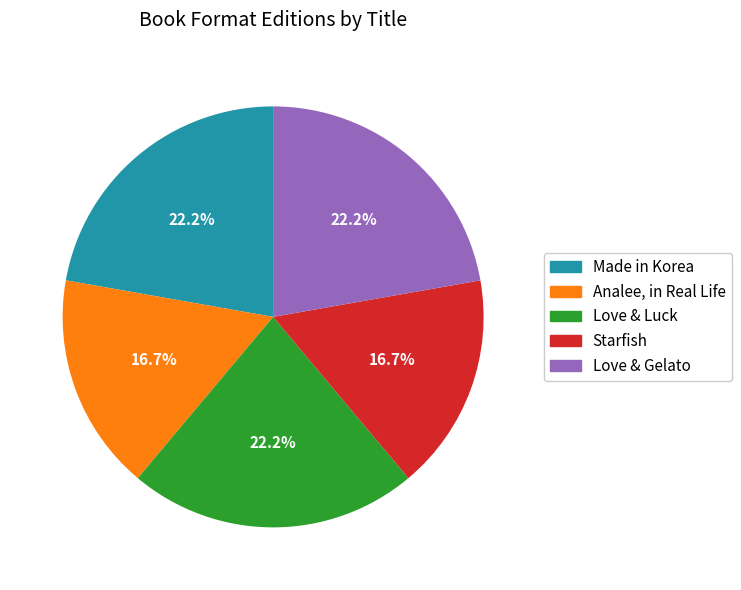

What percentage is the Analee, in Real Life slice, to the nearest percent?

17%